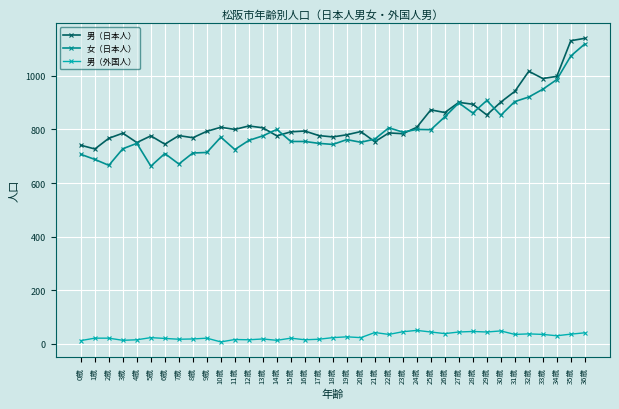

True or false: 男（外国人） and 男（日本人） cross at least once.

False